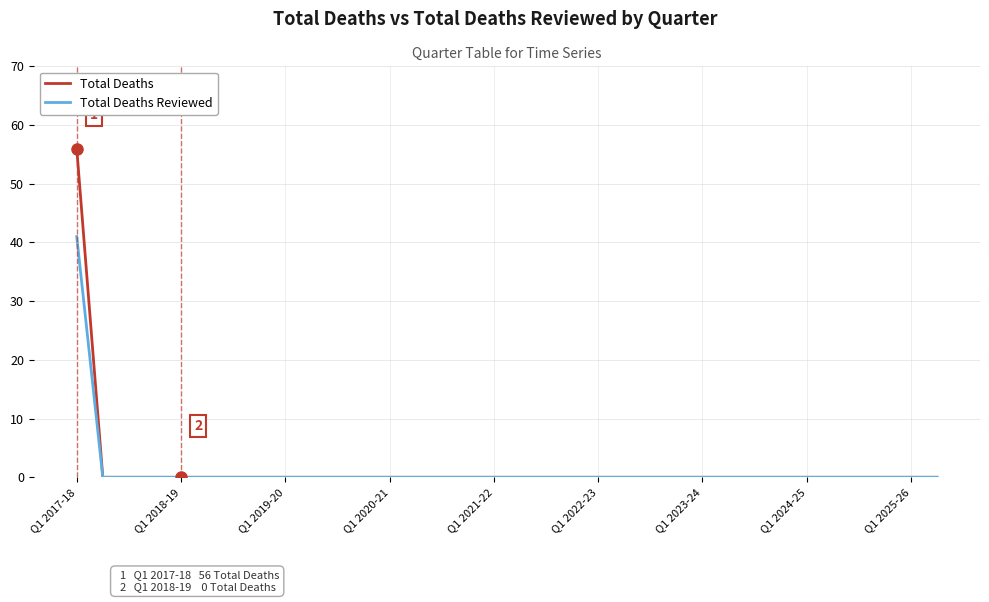

Which series has the widest spread of values?

Total Deaths